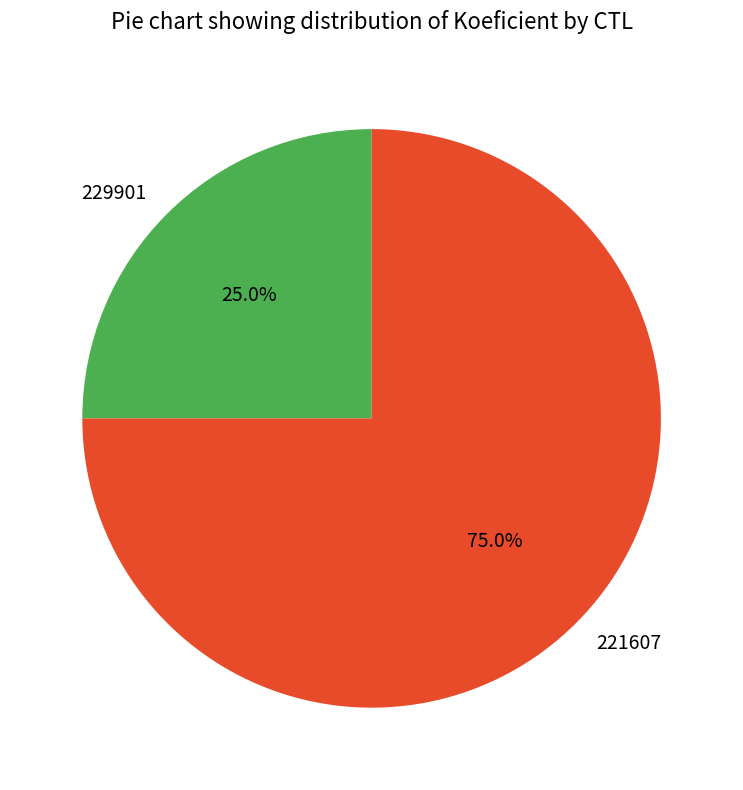

Combined, do 221607 and 229901 account for over 50%?

Yes